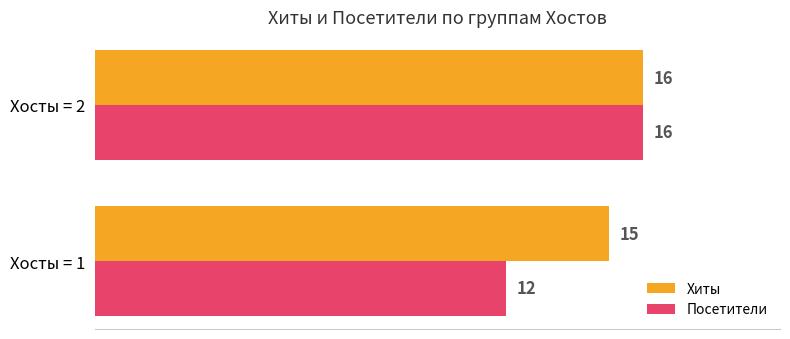

What is the average value of the Хиты series?

16